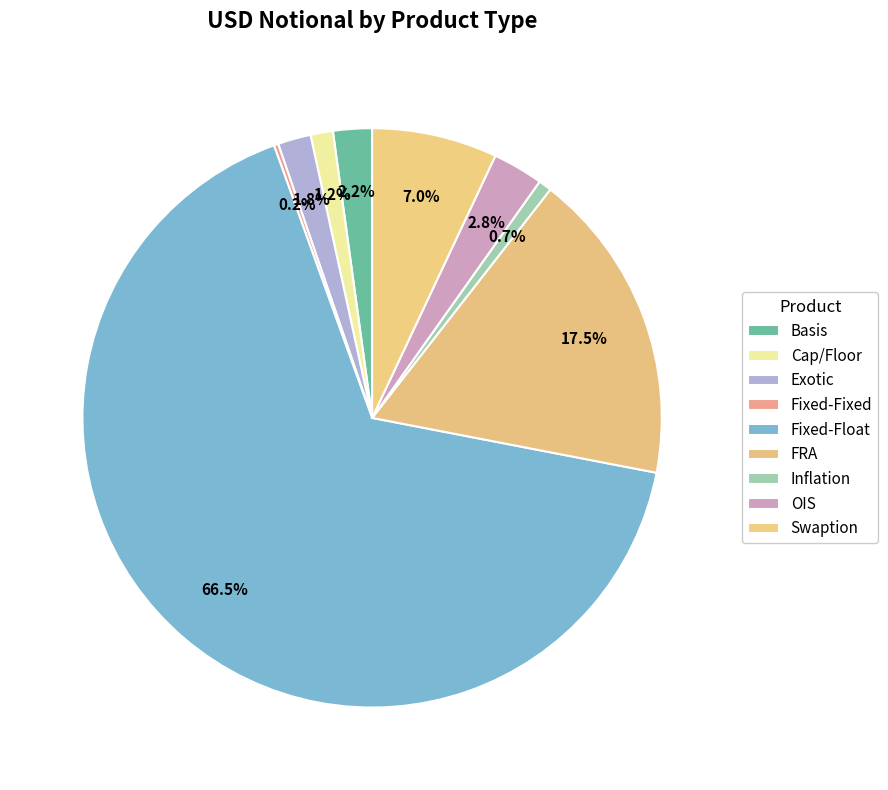

What is the largest slice in the pie chart?

Fixed-Float